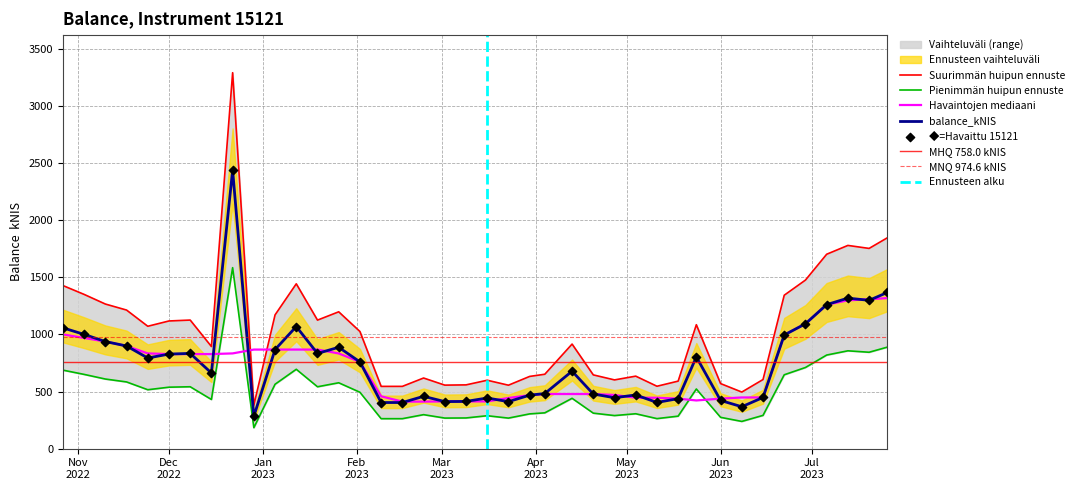

Which has a higher value, 2023-01-12 or 2023-02-16?

2023-01-12